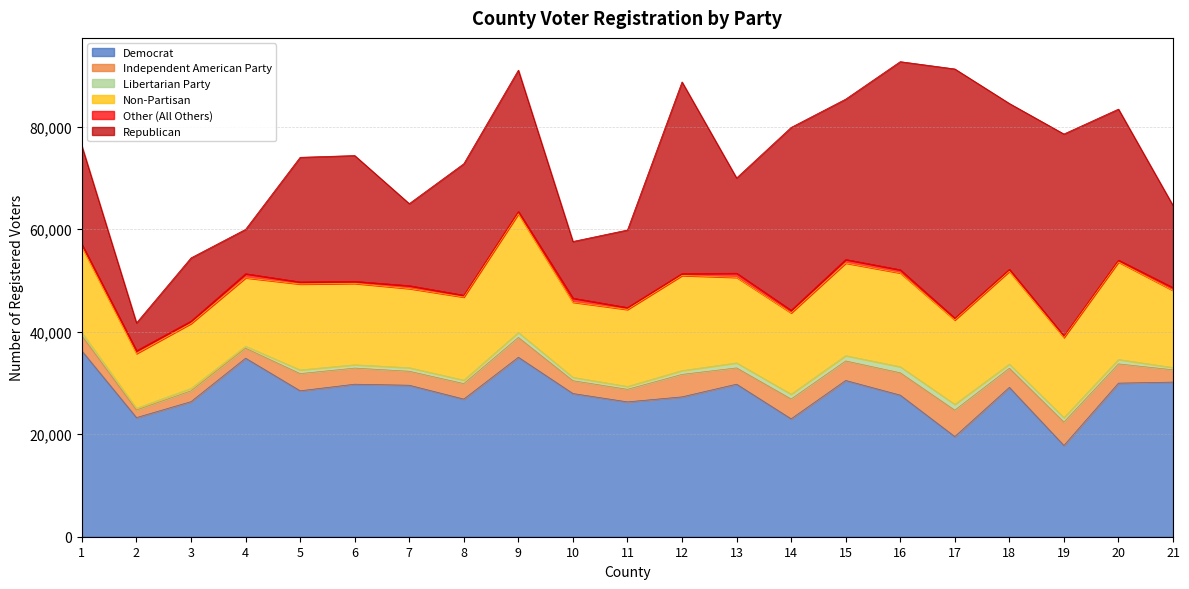

Reading right to left, transcribe all the data shown in this chart.

Democrat: 21=30177	20=29971	19=17806	18=29143	17=19542	16=27630	15=30492	14=23004	13=29767	12=27292	11=26313	10=27944	9=35022	8=26857	7=29563	6=29763	5=28475	4=34840	3=26358	2=23244	1=36248
Independent American Party: 21=2394	20=3758	19=4568	18=3737	17=5157	16=4363	15=3808	14=3873	13=3177	12=4386	11=2450	10=2504	9=3871	8=3023	7=2727	6=3146	5=3354	4=1949	3=2112	2=1481	1=2971
Libertarian Party: 21=445	20=857	19=869	18=809	17=1130	16=1176	15=1034	14=935	13=978	12=740	11=562	10=656	9=961	8=674	7=691	6=646	5=720	4=393	3=481	2=349	1=595
Non-Partisan: 21=15044	20=19028	19=15626	18=18106	17=16475	16=18311	15=18075	14=15877	13=16697	12=18560	11=15031	10=14668	9=23157	8=16217	7=15452	6=15876	5=16771	4=13353	3=12660	2=10677	1=16729
Other (All Others): 21=547	20=361	19=297	18=384	17=338	16=610	15=691	14=491	13=800	12=374	11=367	10=778	9=447	8=350	7=558	6=399	5=393	4=787	3=463	2=540	1=489
Republican: 21=16019	20=29469	19=39421	18=32368	17=48643	16=40621	15=31294	14=35692	13=18588	12=37393	11=15133	10=11064	9=27589	8=25668	7=16006	6=24555	5=24329	4=8658	3=12340	2=5429	1=19166